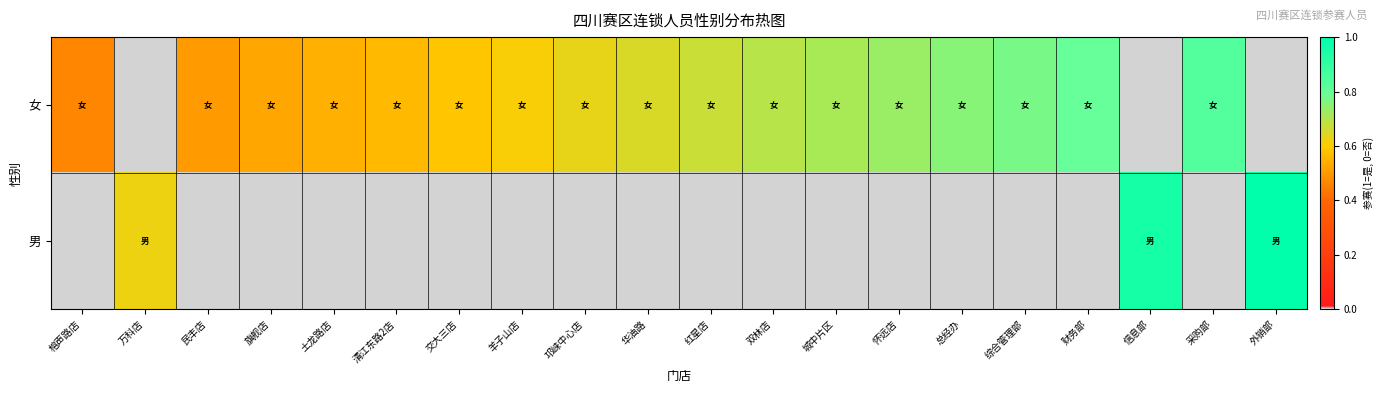

Reading right to left, extract all data points from this chart.

女: 外销部=0.0	采购部=0.8	信息部=0.0	财务部=0.8	综合管理部=0.8	总经办=0.8	怀远店=0.7	城中片区=0.7	双林店=0.7	红星店=0.7	华油路=0.6	邛崃中心店=0.6	羊子山店=0.6	交大三店=0.6	清江东路2店=0.6	土龙路店=0.5	旗舰店=0.5	民丰店=0.5	万科店=0.0	榕声路店=0.5
男: 外销部=1.0	采购部=0.0	信息部=1.0	财务部=0.0	综合管理部=0.0	总经办=0.0	怀远店=0.0	城中片区=0.0	双林店=0.0	红星店=0.0	华油路=0.0	邛崃中心店=0.0	羊子山店=0.0	交大三店=0.0	清江东路2店=0.0	土龙路店=0.0	旗舰店=0.0	民丰店=0.0	万科店=0.6	榕声路店=0.0